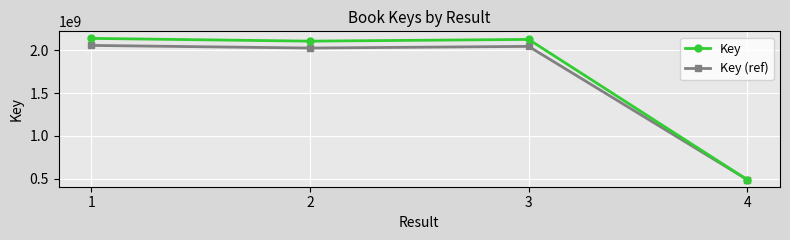

Reading left to right, list all the values displayed in this chart.

Key: 1=2140791763.0	2=2108573648.0	3=2128860280.0	4=489043658.0
Key (ref): 1=2058693401.4	2=2028086192.2	3=2047358492.6	4=489532701.7